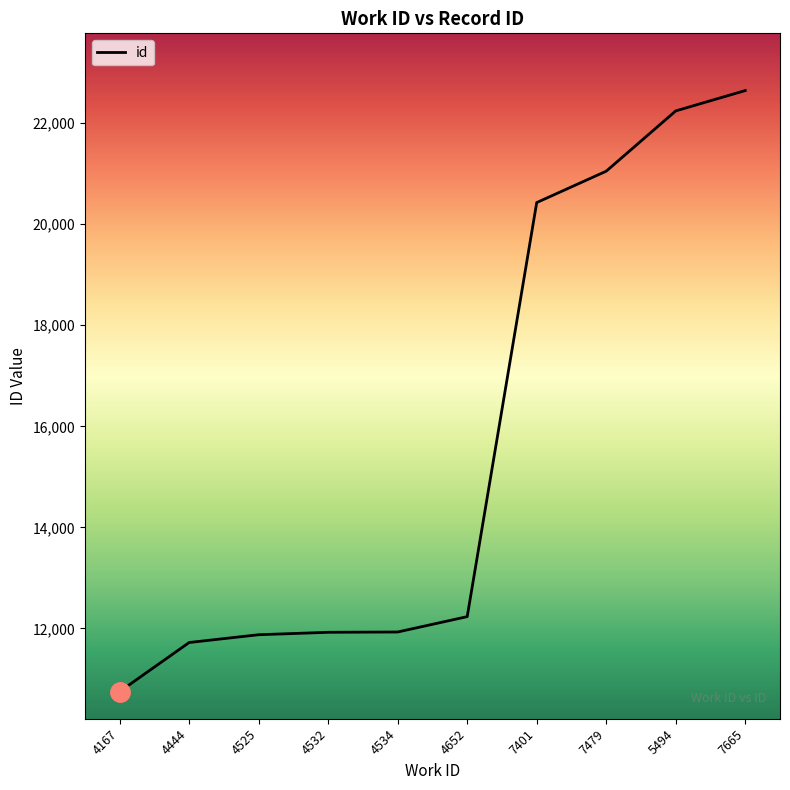

True or false: the data shows 10751 at 4167.

True